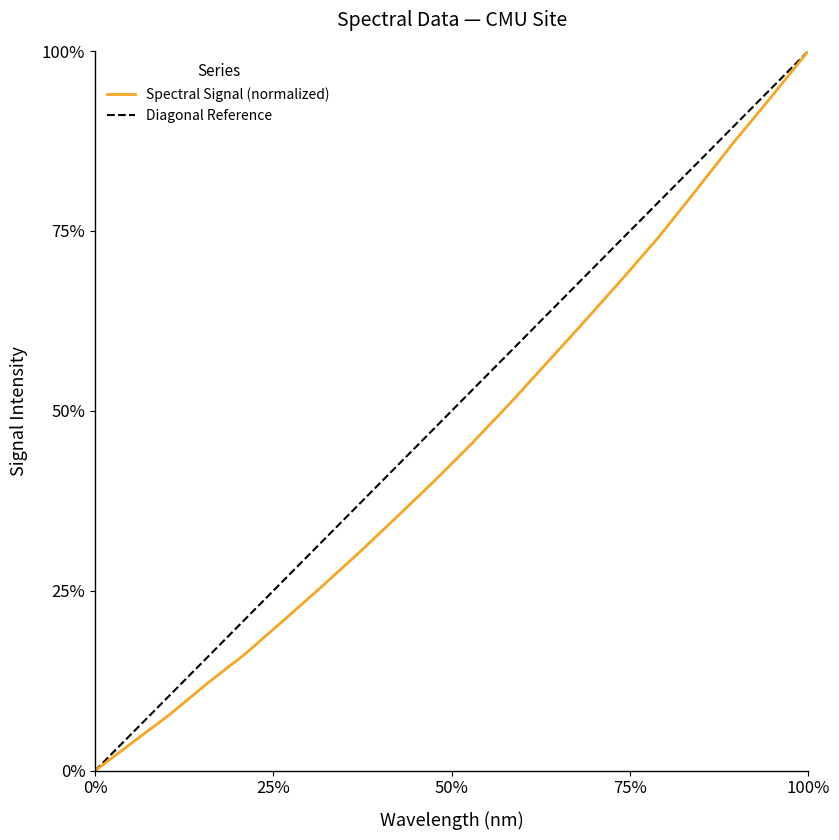

What is the change in value from 218.442 to 221.4993?

+0.9